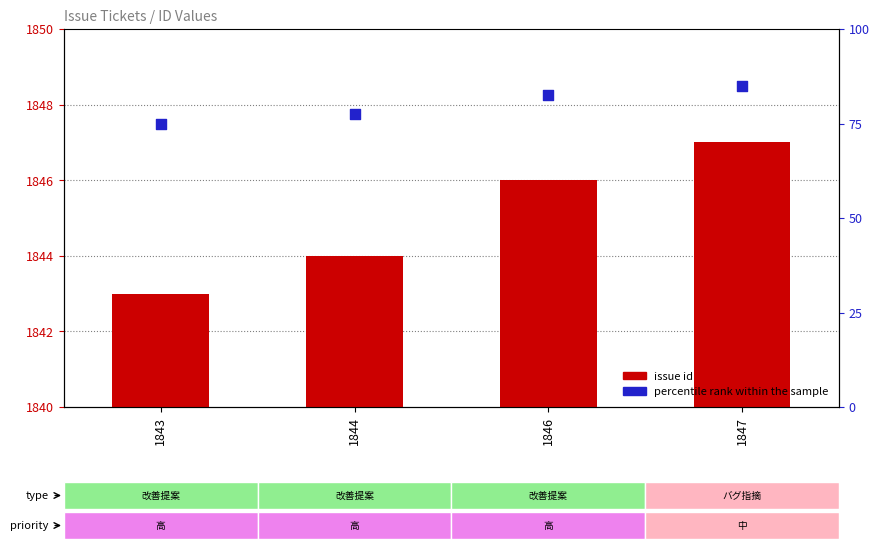

Which series has the largest Y range (max minus min)?

percentile rank within the sample